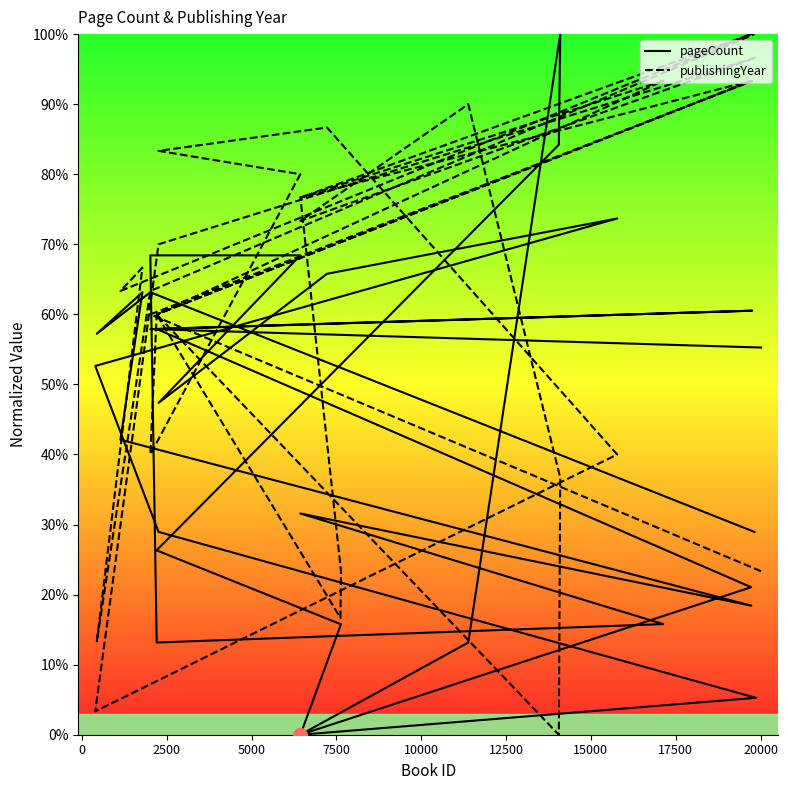

Rank the series at 7500 from lowest to highest value.

pageCount, publishingYear